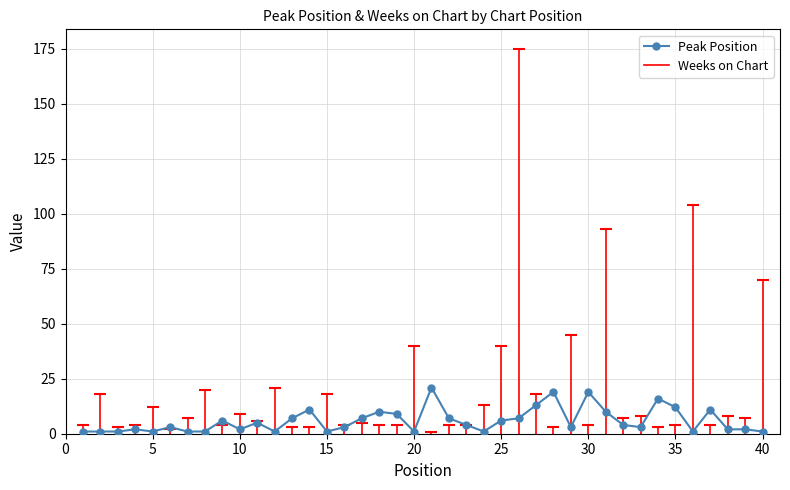

What is the sum of all values?

236